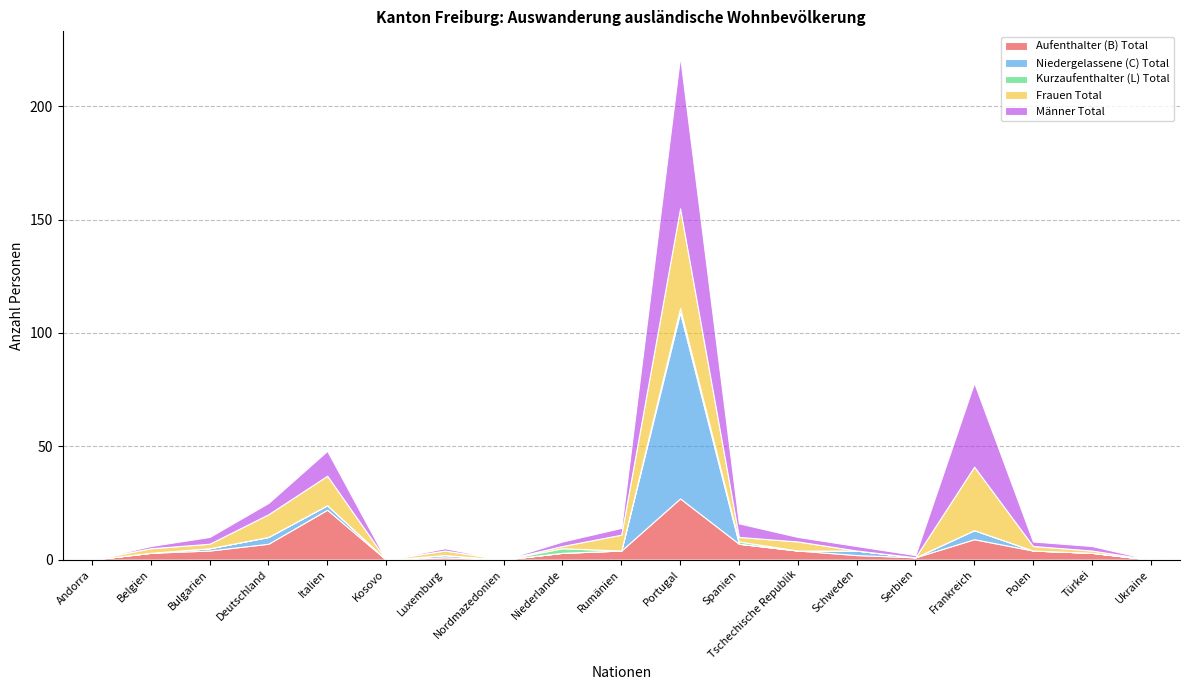

Where do Frauen Total and Kurzaufenthalter (L) Total first cross each other?

Niederlande and Rumänien